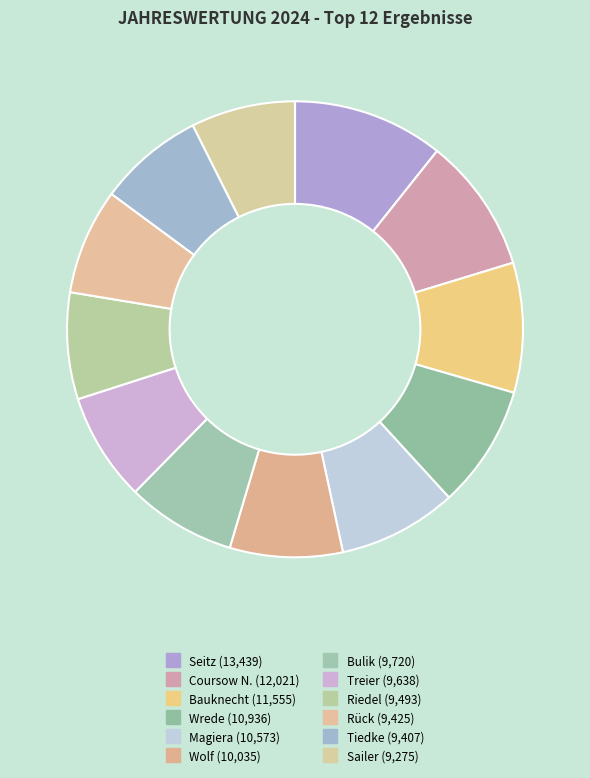

To the nearest percent, what is the combined percentage of Wrede and Bulik?

16%